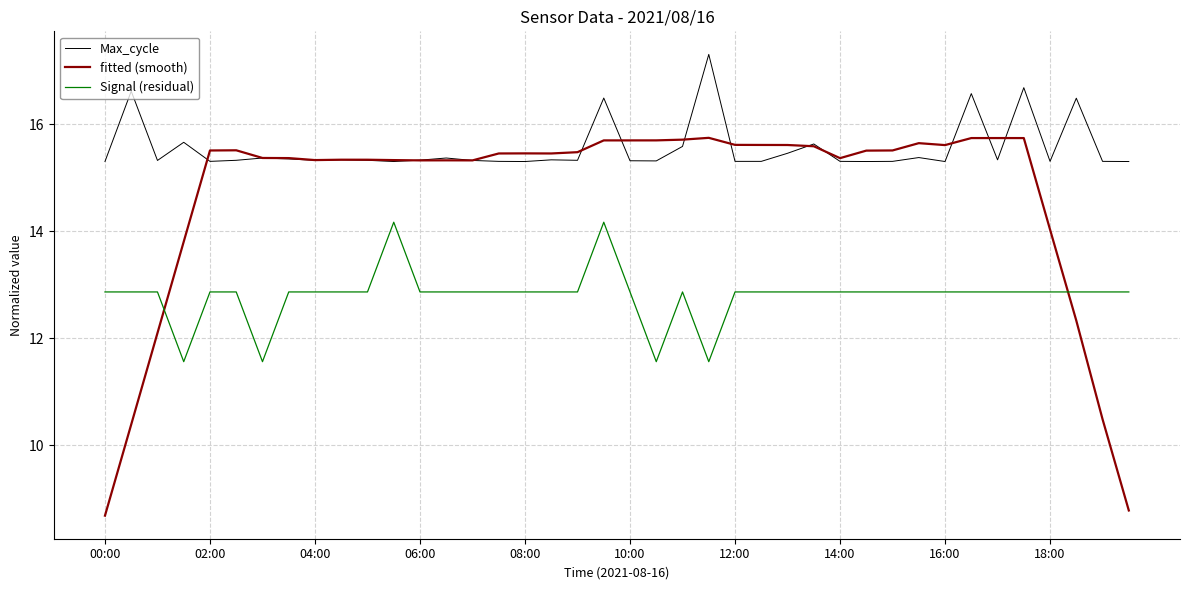

What is the maximum value for Max_cycle?

17.3